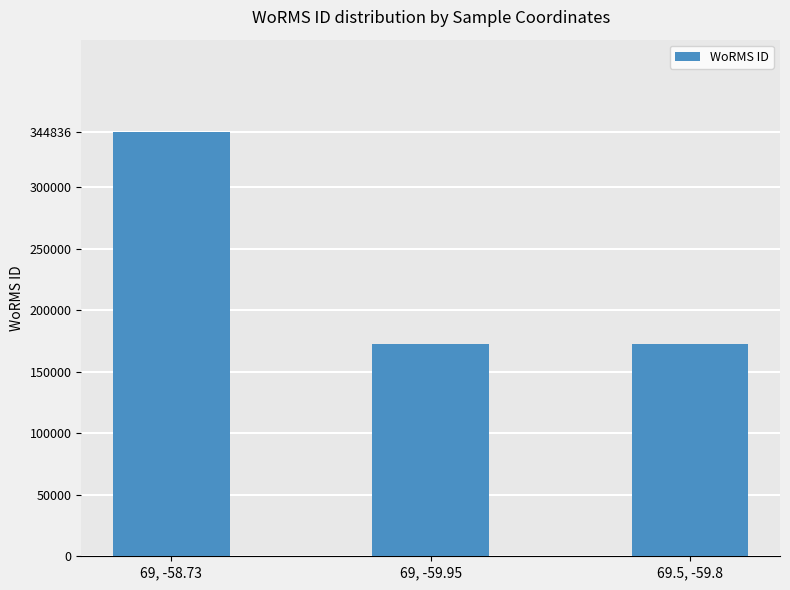

What position from the left is 69.5, -59.8?

3